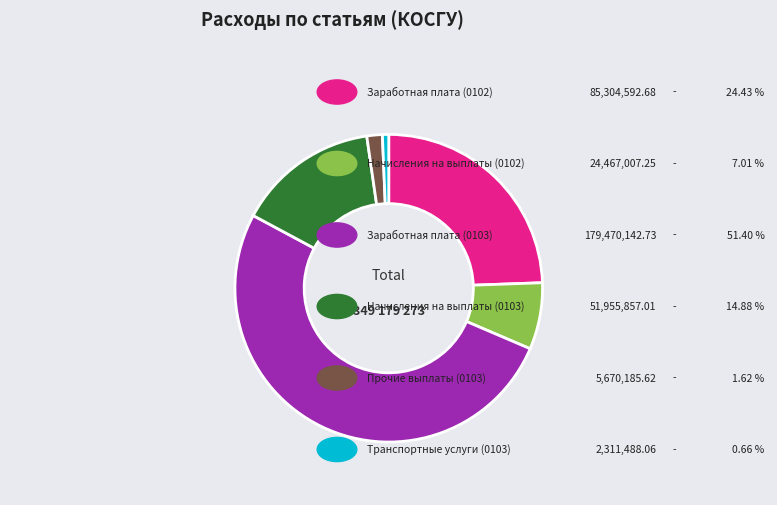

Is there a majority slice in this chart?

Yes